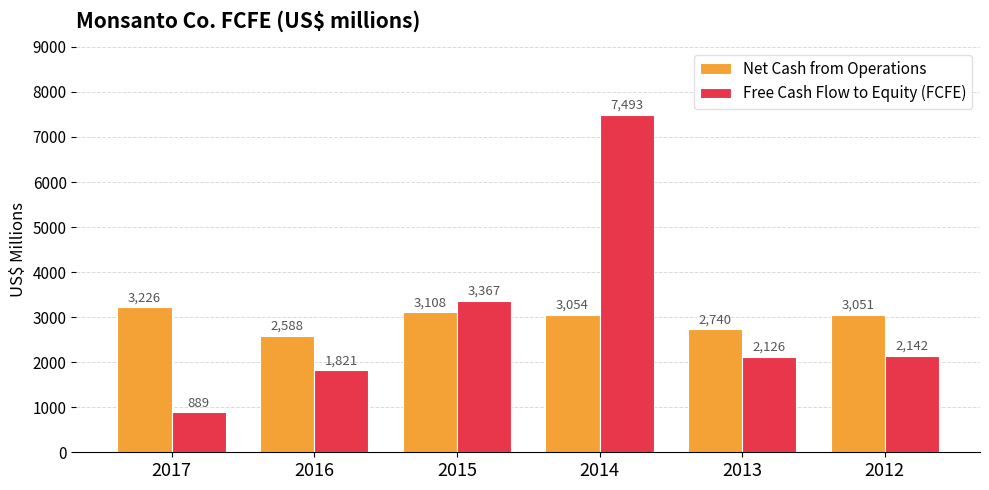

What is the sum of all Net Cash from Operations values?

17767